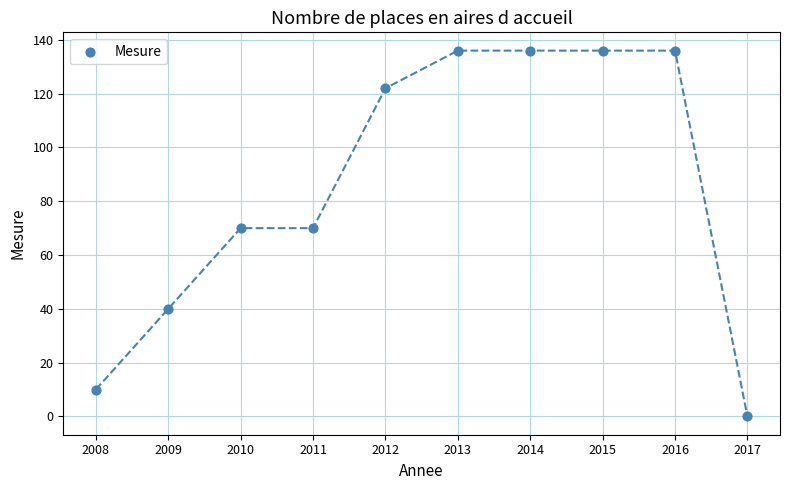

What is the average Y value?

86